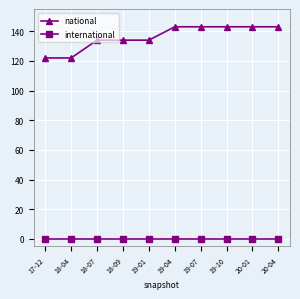

What is the average value of the national series?

136